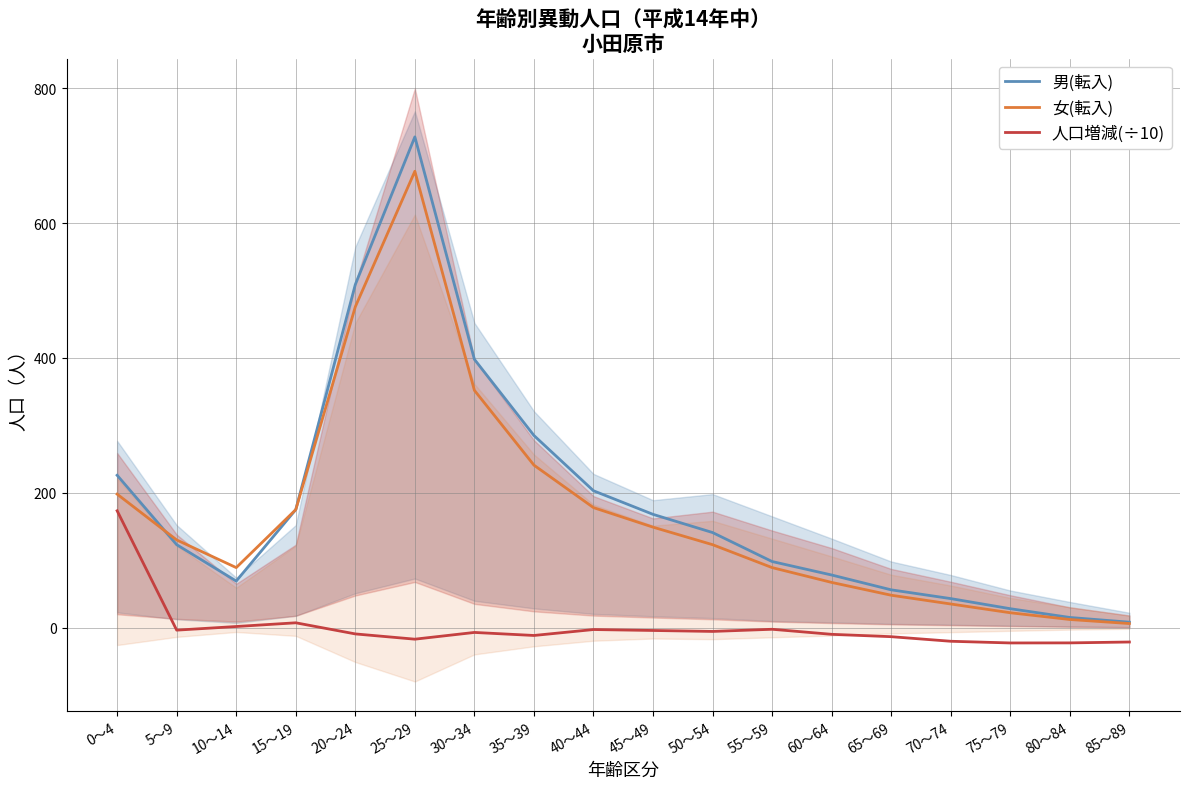

In 人口増減(÷10), how many points are lower than both neighbors (excluding endpoints)?

5